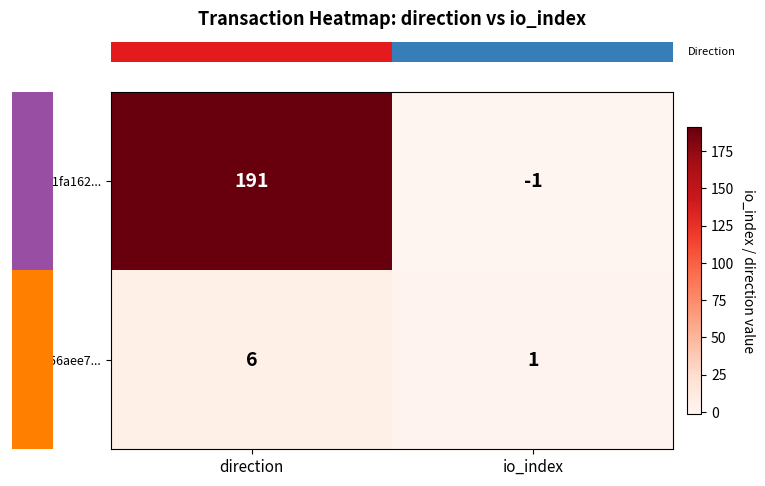

What value does the a91fa162... series have at direction?

191